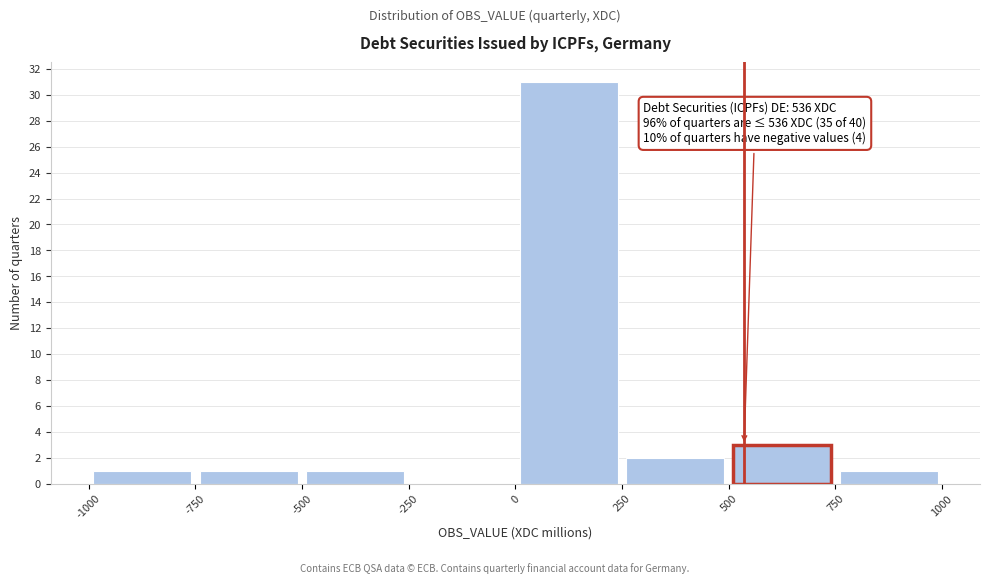

Which range on the x-axis has the tallest bar?

0 to 250